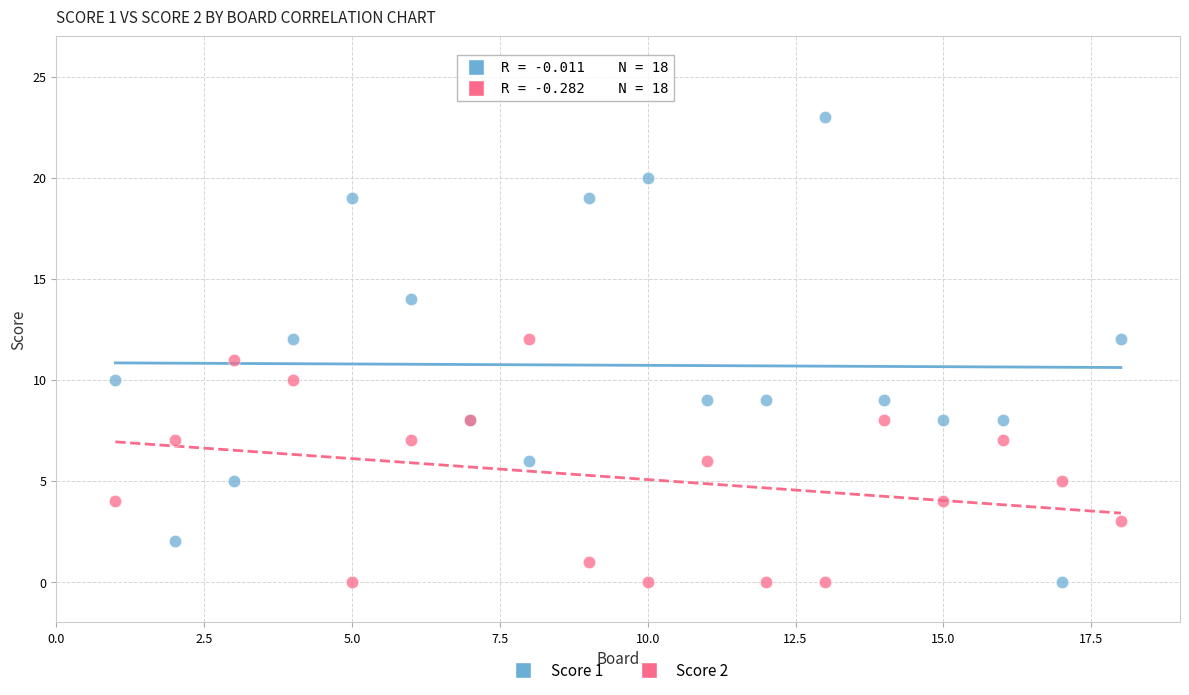

Which series has the largest Y range (max minus min)?

Score 1